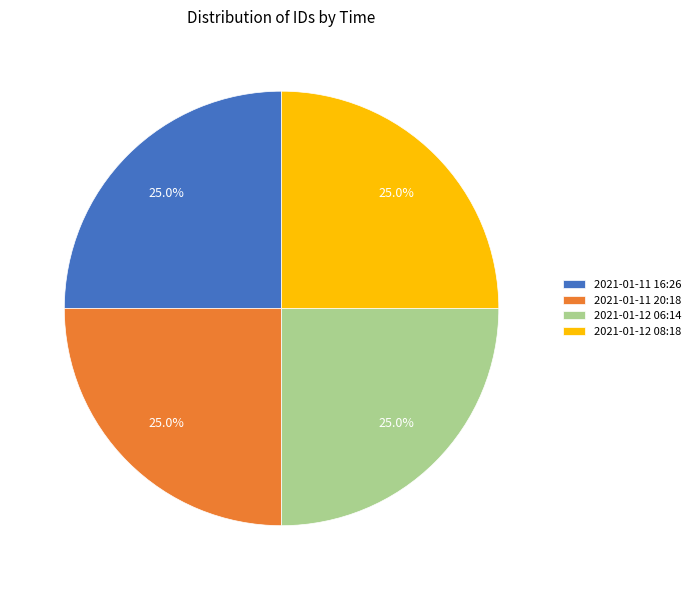

Is there a majority slice in this chart?

No